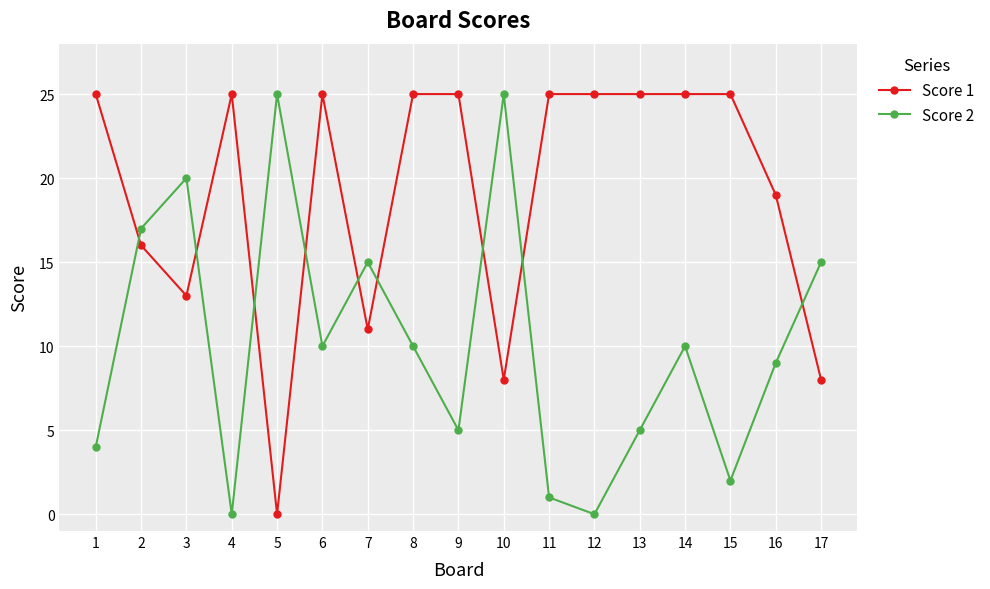

Reading right to left, transcribe all the data shown in this chart.

Score 1: 17=8	16=19	15=25	14=25	13=25	12=25	11=25	10=8	9=25	8=25	7=11	6=25	5=0	4=25	3=13	2=16	1=25
Score 2: 17=15	16=9	15=2	14=10	13=5	12=0	11=1	10=25	9=5	8=10	7=15	6=10	5=25	4=0	3=20	2=17	1=4